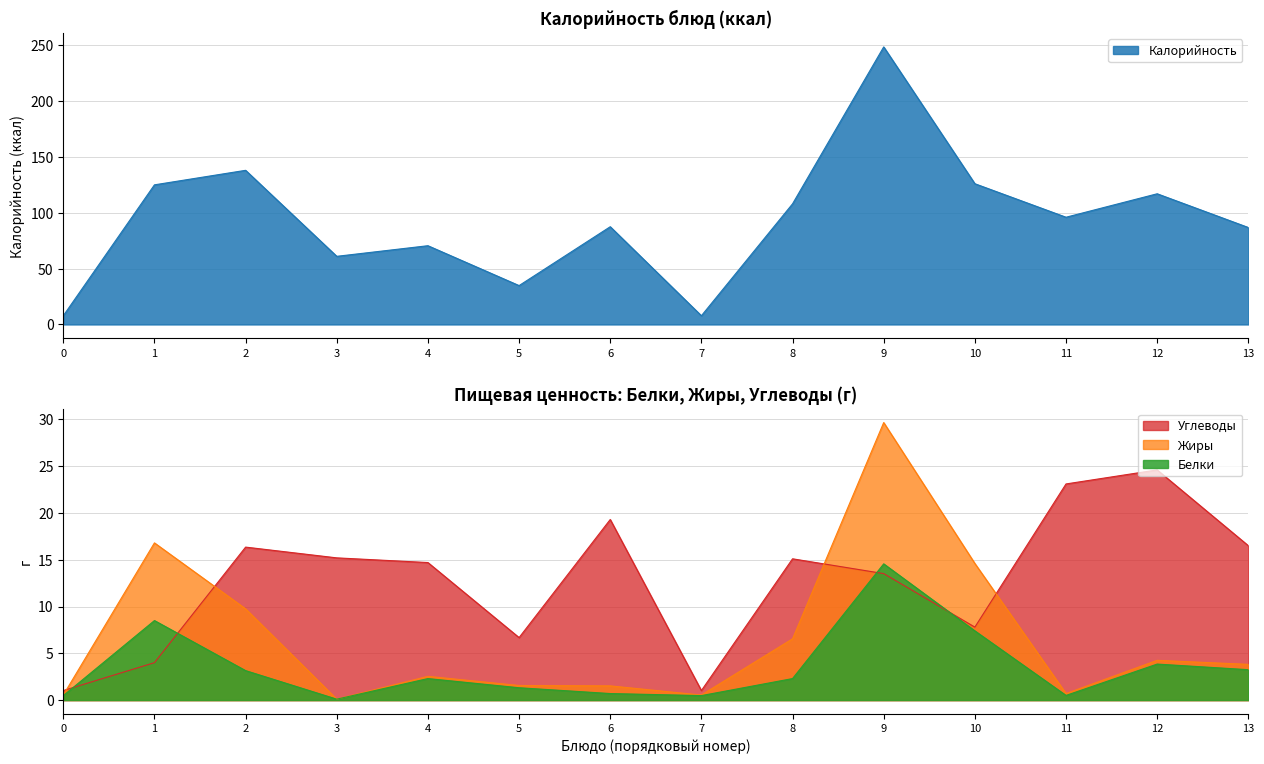

How many data points does each series have?

14